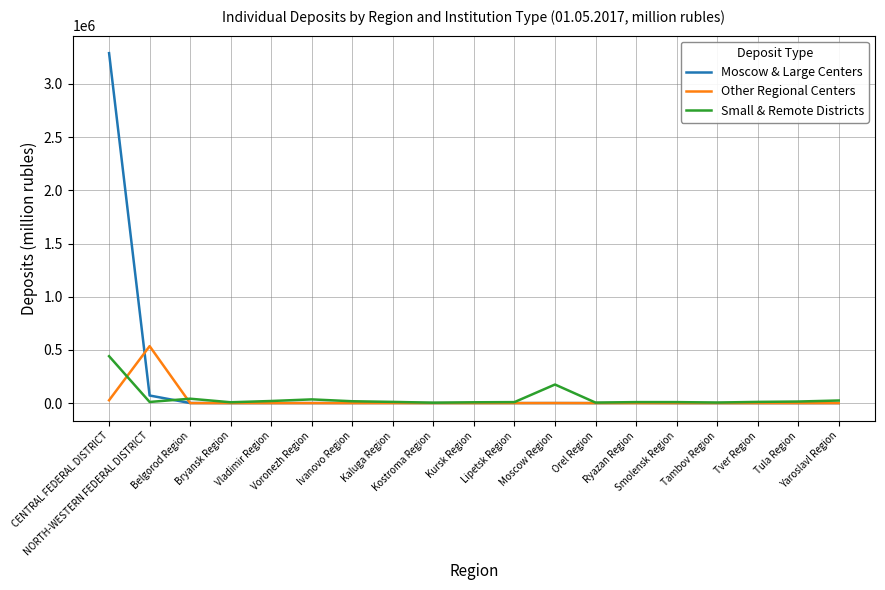

Which series has the largest total across all categories?

Moscow & Large Centers